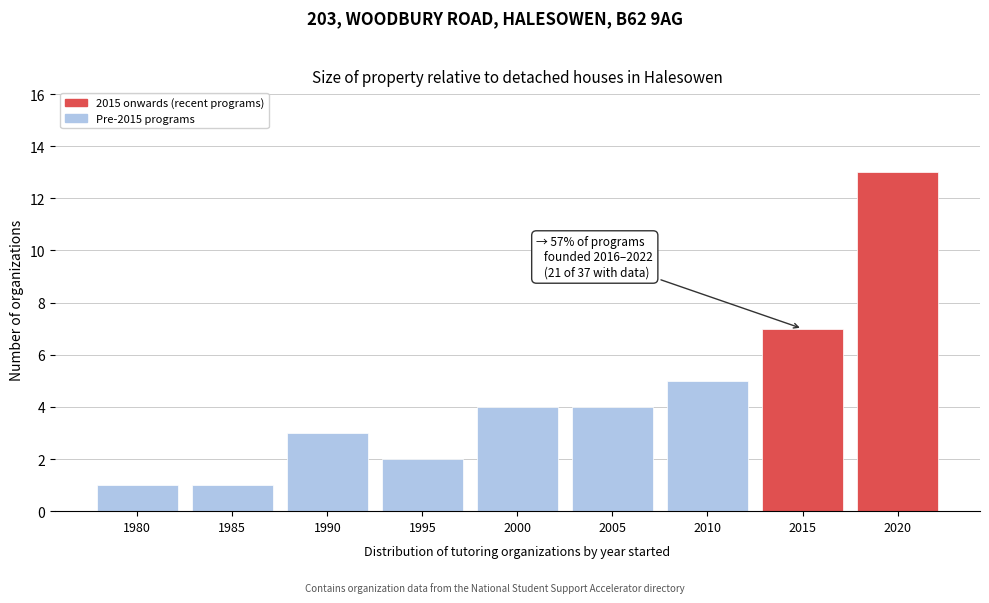

Reading left to right, what are all the values shown in this chart?

1980=1	1985=1	1990=3	1995=2	2000=4	2005=4	2010=5	2015=7	2020=13